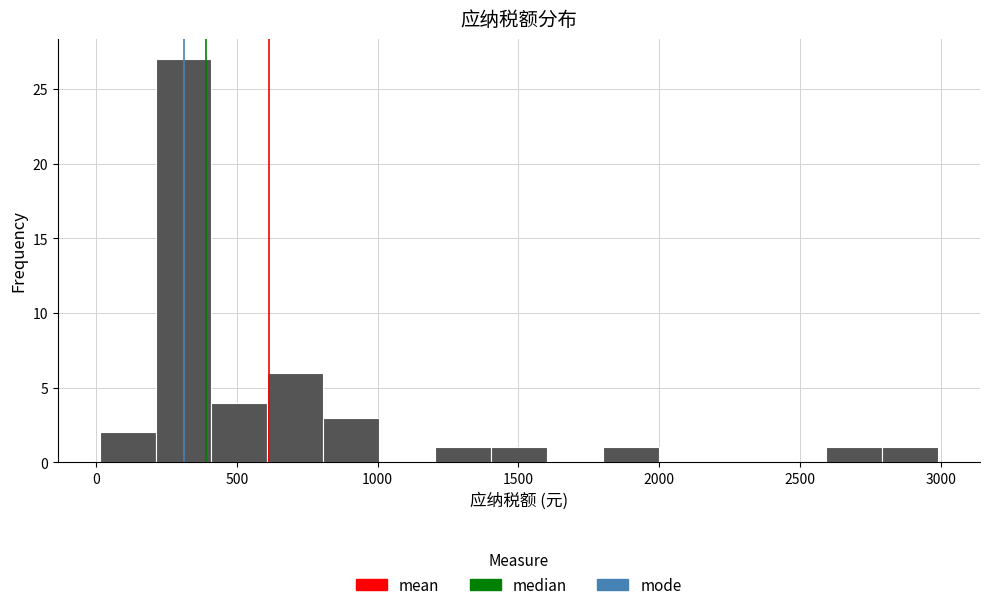

Read against the x-axis, roughly where is the centre of the tallest bar?

300